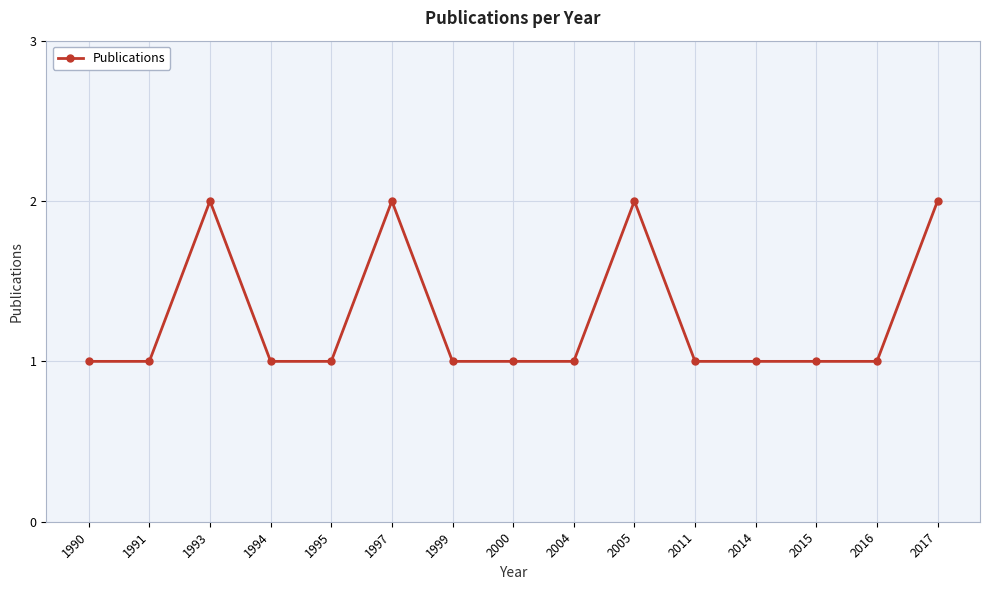

Which has a higher value, 1997 or 2014?

1997